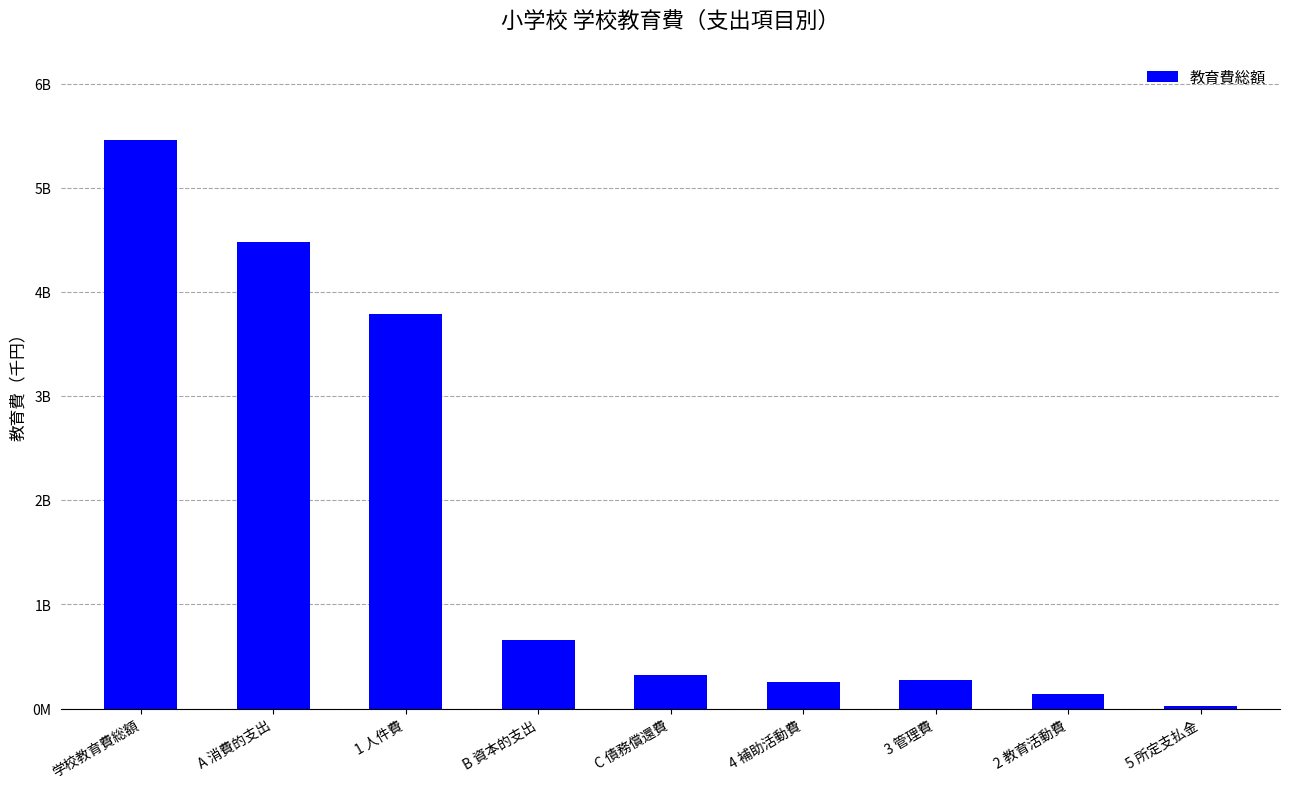

What is the smallest value displayed?

23727179